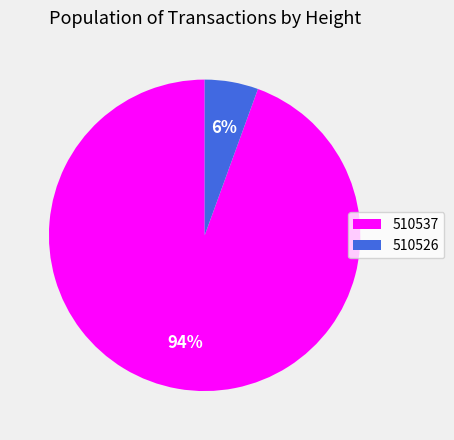

Is the sum of 510537 and 510526 greater than half?

Yes